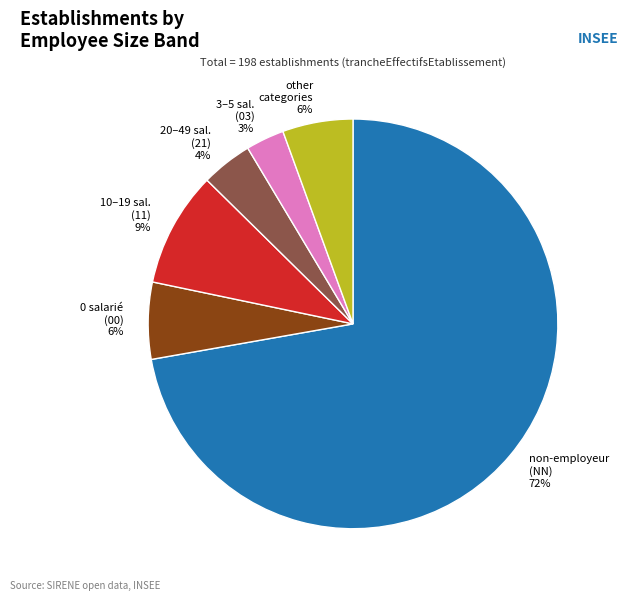

To the nearest percent, what percentage of the pie is 0 salarié (00) 6%?

6%